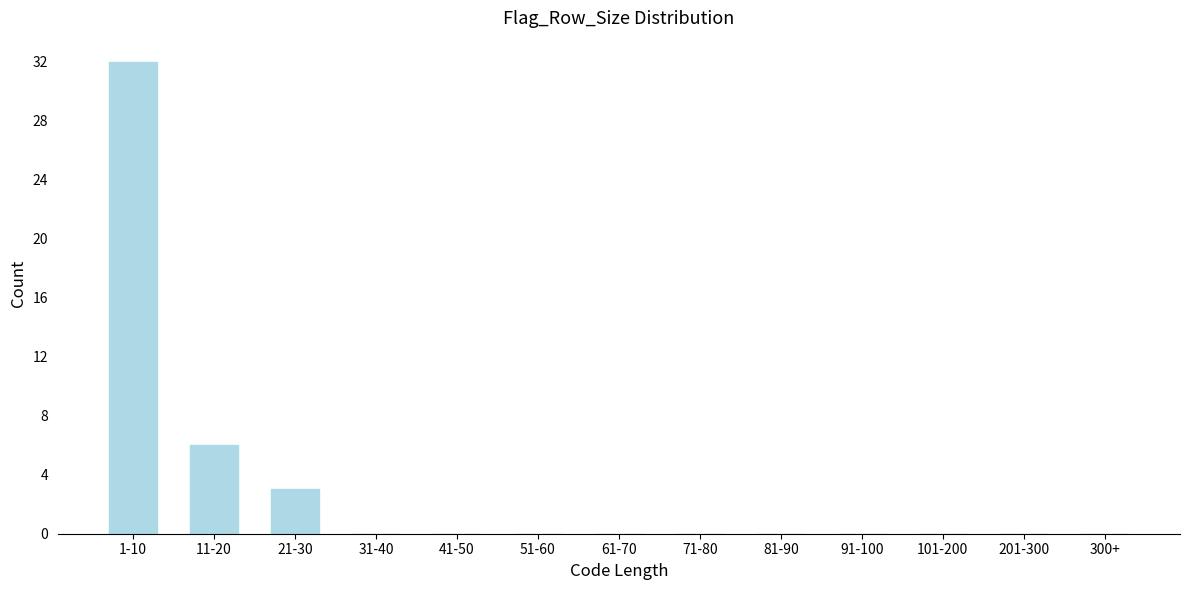

Reading left to right, what are all the values shown in this chart?

1-10=32	11-20=6	21-30=3	31-40=0	41-50=0	51-60=0	61-70=0	71-80=0	81-90=0	91-100=0	101-200=0	201-300=0	300+=0